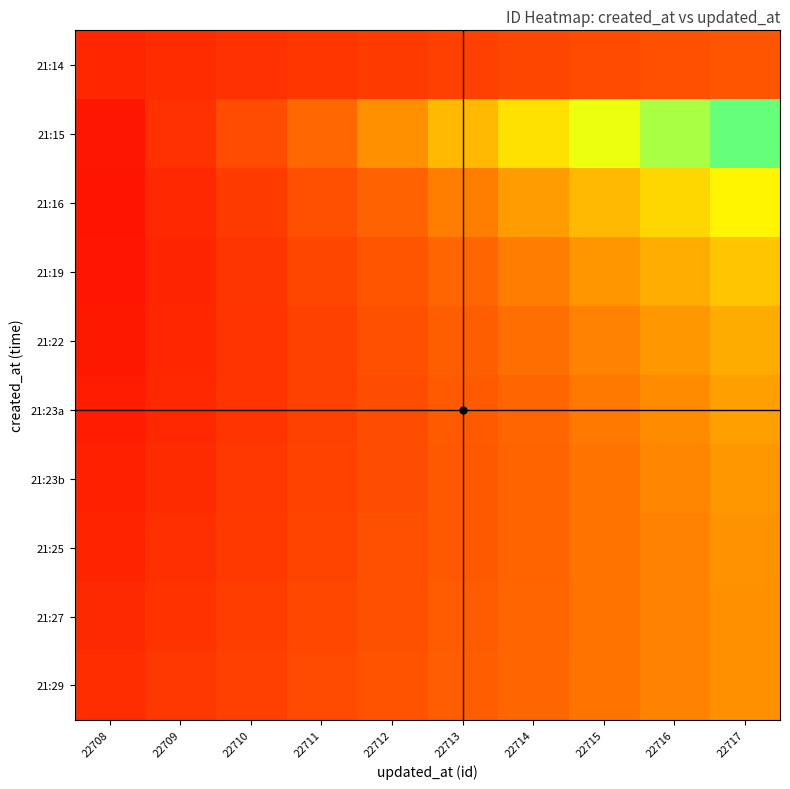

Between 22708 and 22716, which is larger?

22716